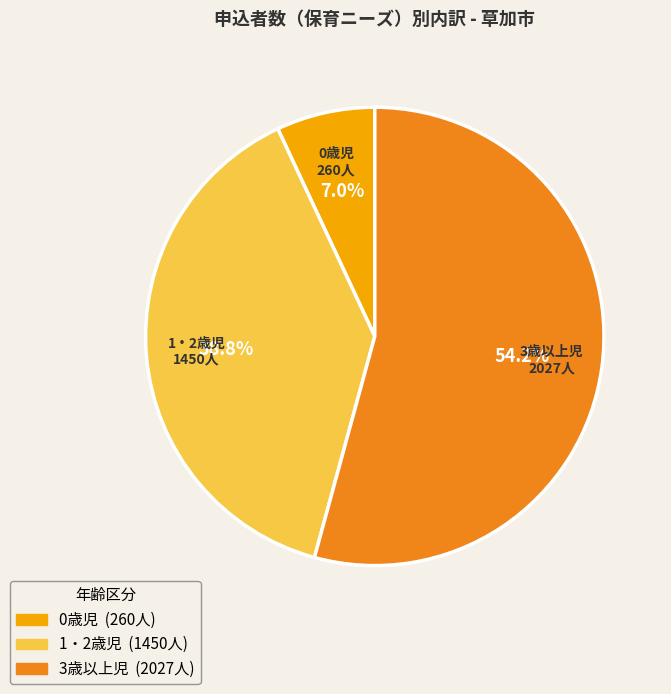

What percentage is the 0歳児 slice, to the nearest percent?

7%